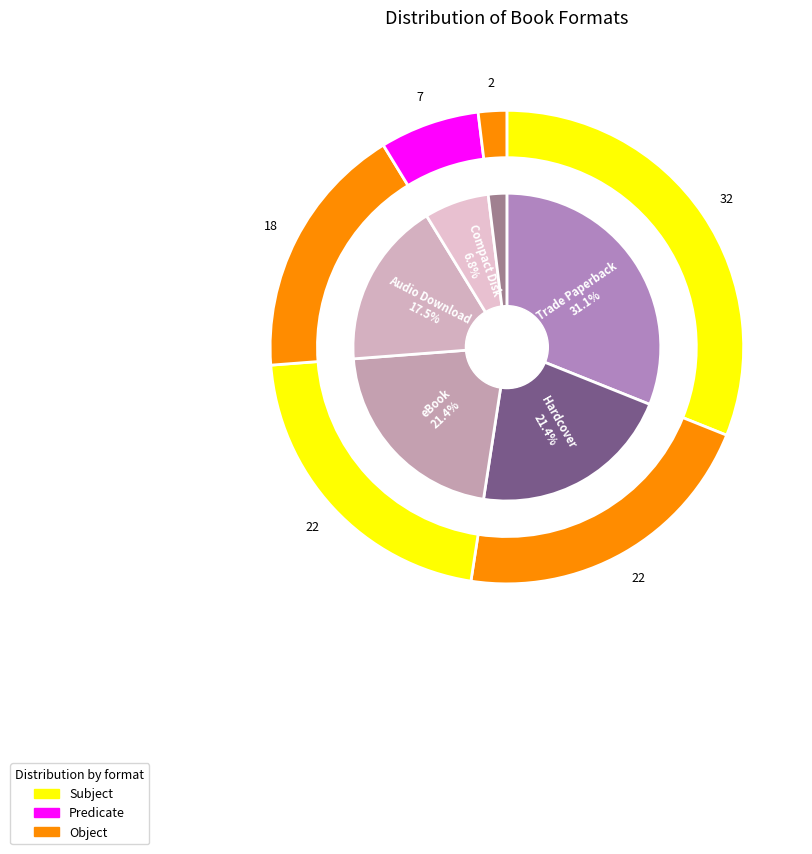

True or false: Trade Paperback accounts for 31% of the total.

True